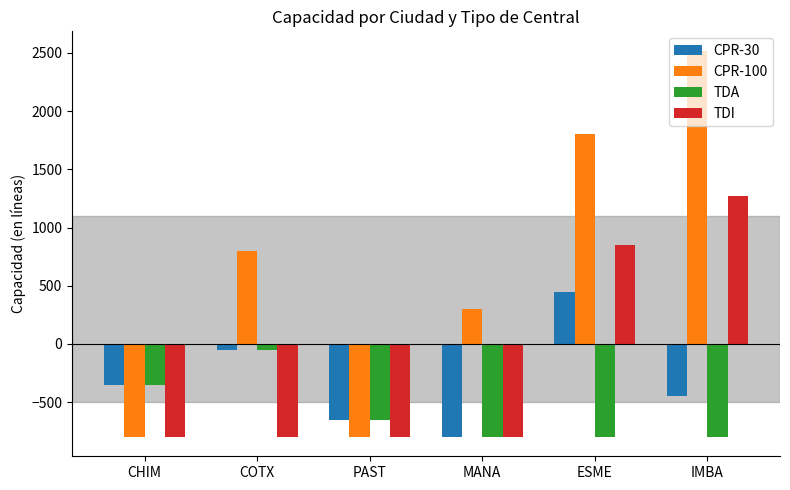

At which category is the sum across all series the highest?

IMBA